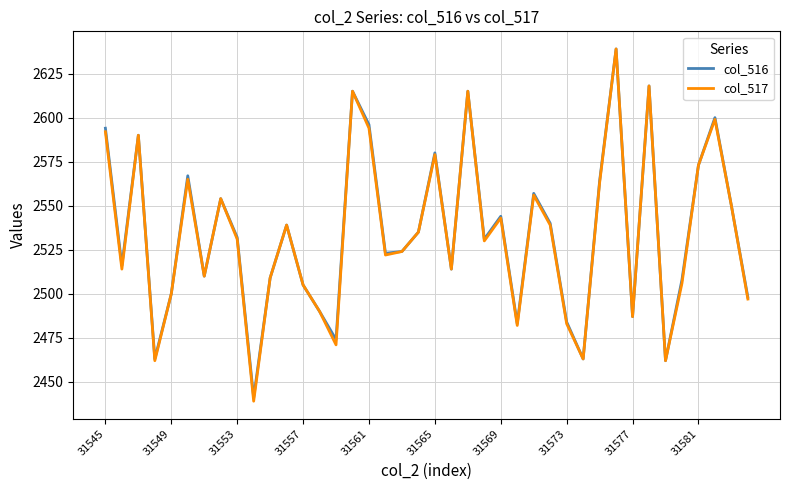

What is the maximum value for col_516?

2639